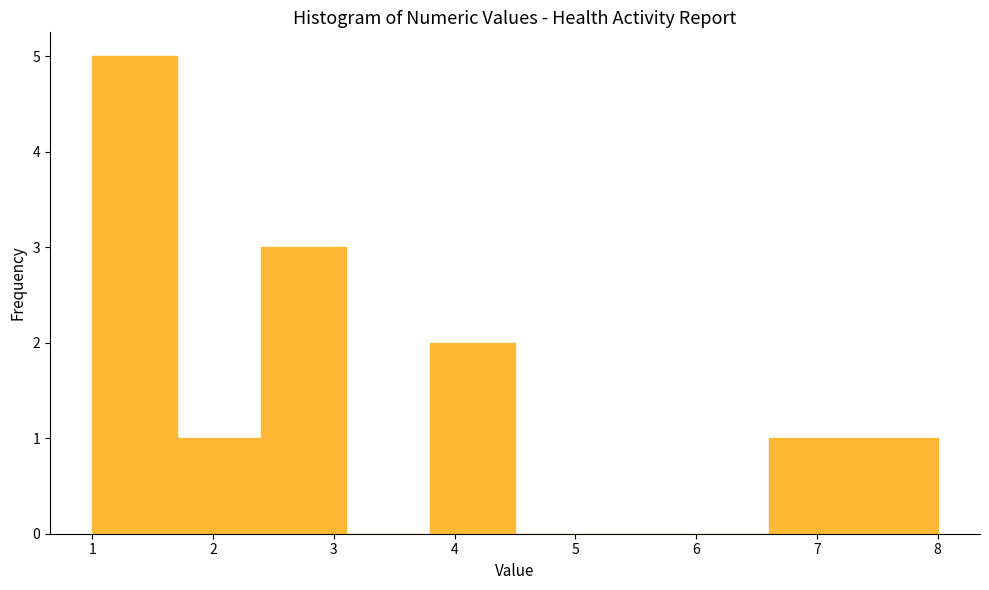

Reading left to right, transcribe this chart: for each bar, give the range it covers on the x-axis and its height. The values are not printed on the chart, so give them approximately, as read against the axis.

1.0 to 1.7: 5
1.7 to 2.4: 1
2.4 to 3.1: 3
3.1 to 3.8: 0
3.8 to 4.5: 2
4.5 to 5.2: 0
5.2 to 5.9: 0
5.9 to 6.6: 0
6.6 to 7.3: 1
7.3 to 8.0: 1